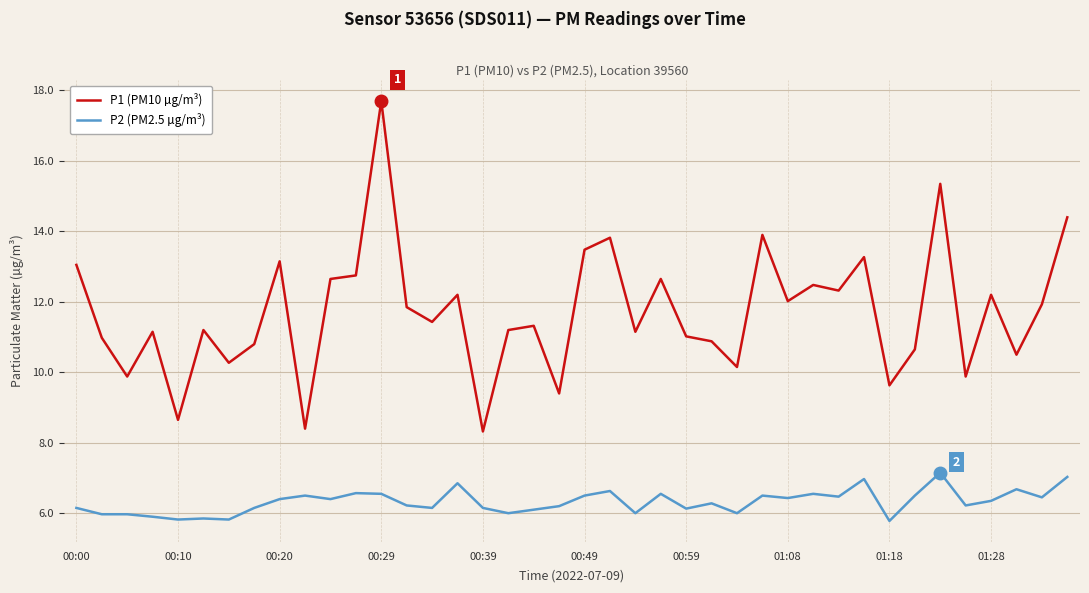

Which series has the widest spread of values?

P1 (PM10 µg/m³)